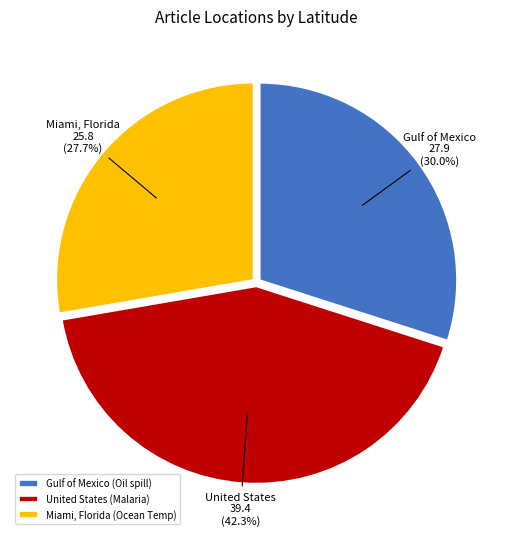

Count the number of slices in the pie.

3